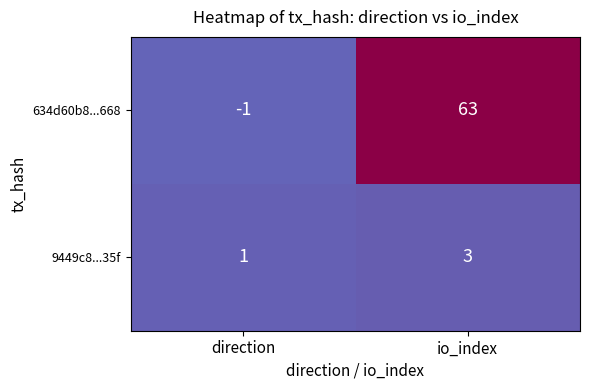

The 9449c8...35f series shows 1 at direction. True or false?

True